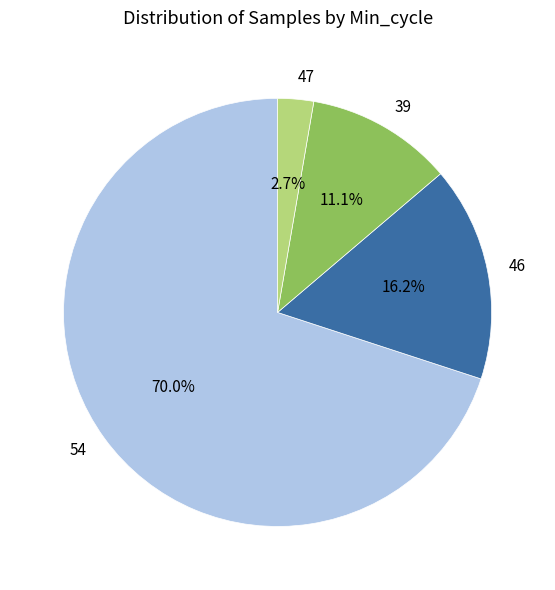

Which category has the biggest portion of the pie?

54